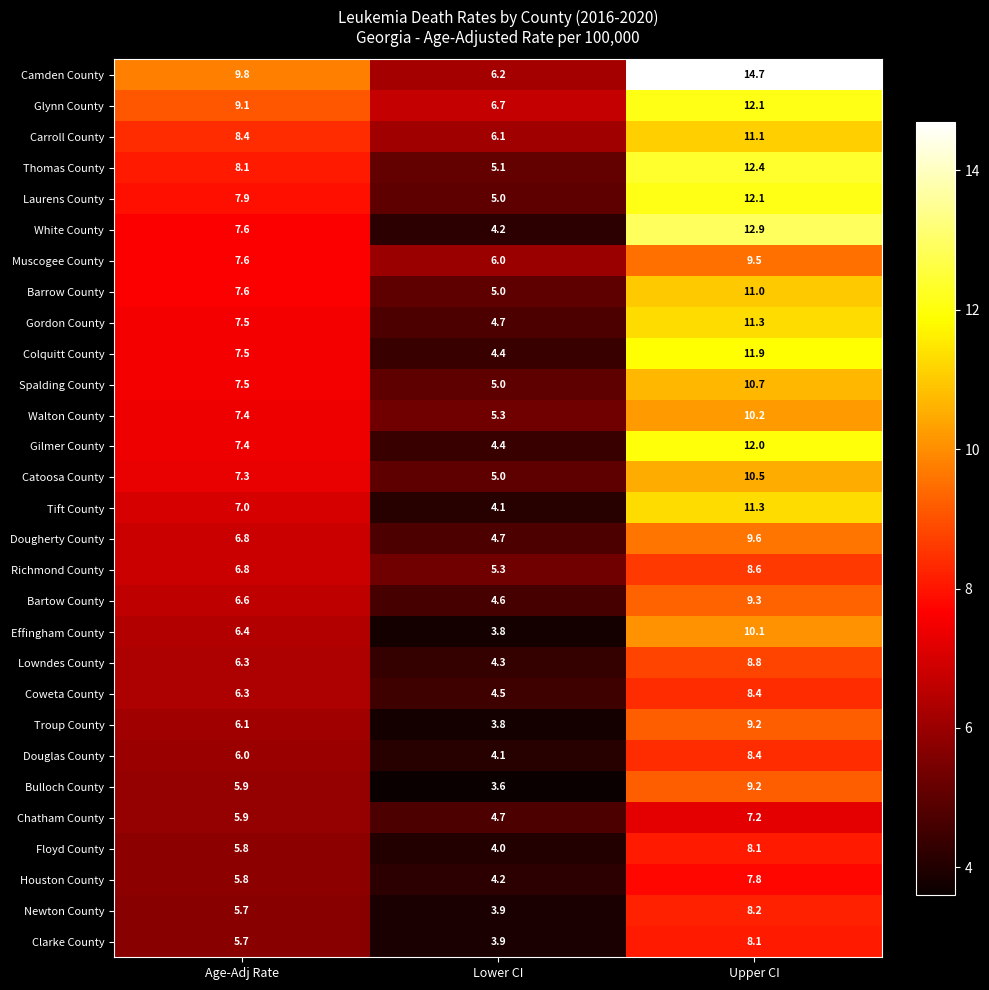

At which category does the chart reach its minimum across all series?

Lower CI